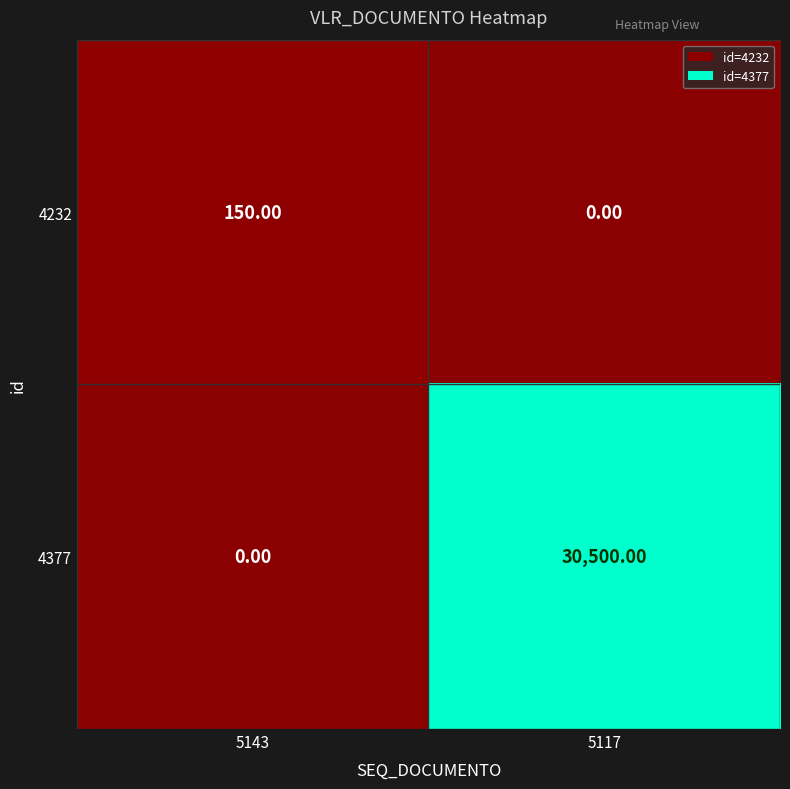

At how many categories does at least one series exceed 10291?

1